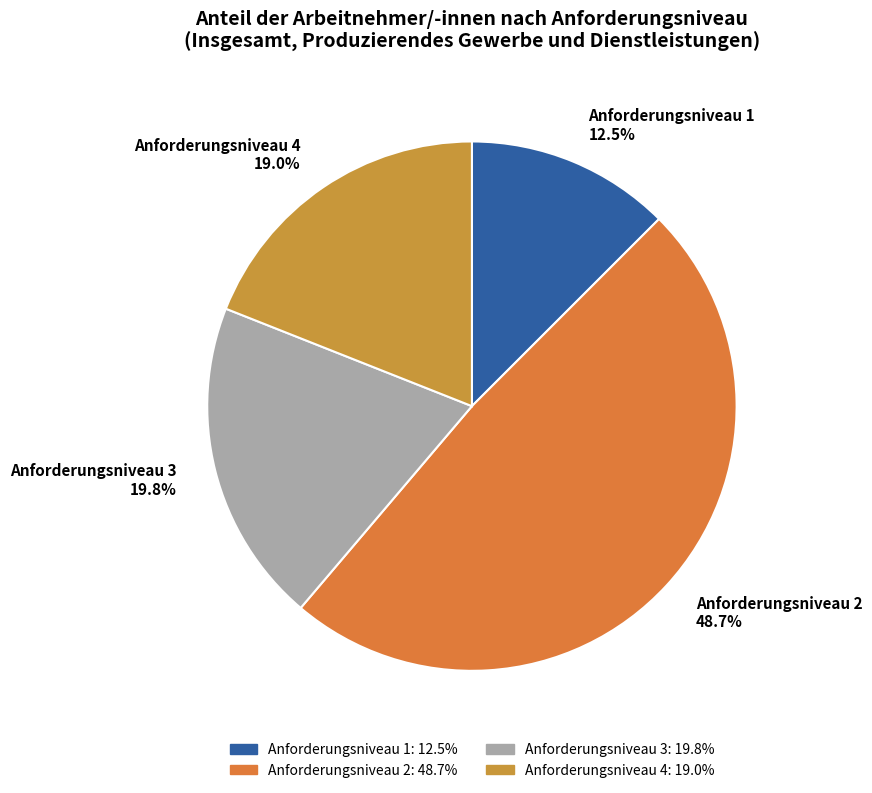

What is the total percentage of Anforderungsniveau 4 and Anforderungsniveau 2?

67.7%